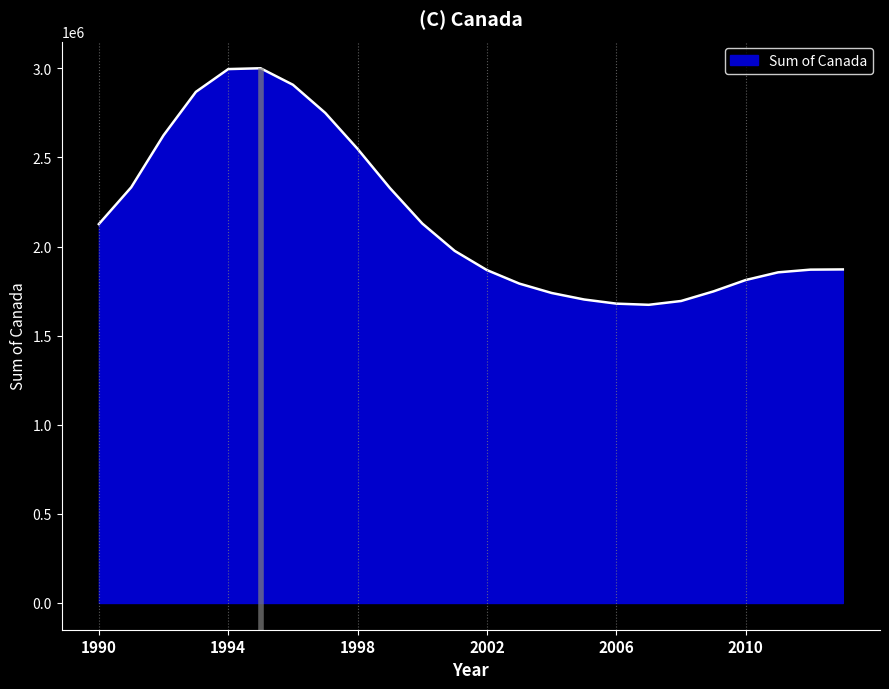

What is the difference between the maximum and minimum values?

1327349